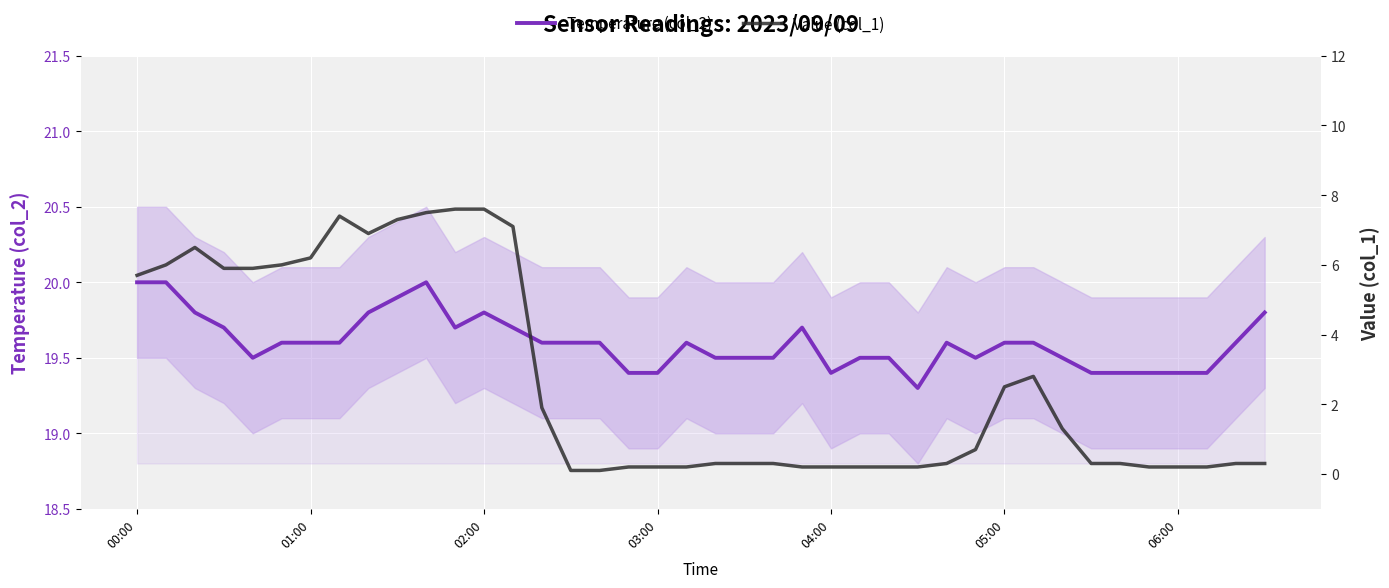

What is the highest value of the Temperature (col_2) series?

20.0